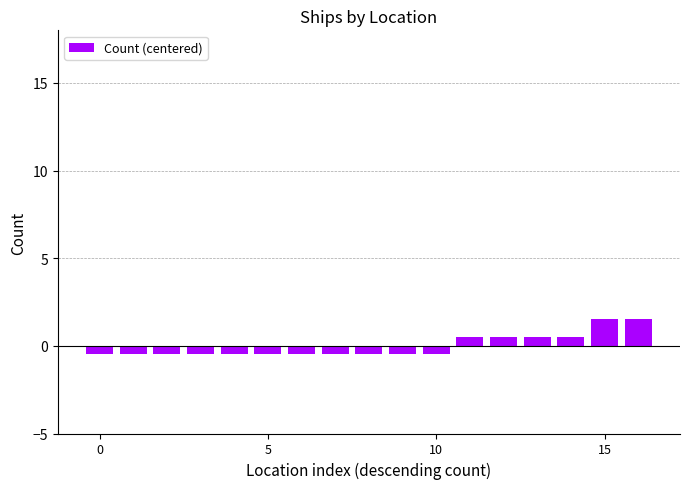

What is the difference between the second highest and minimum values?

2.0